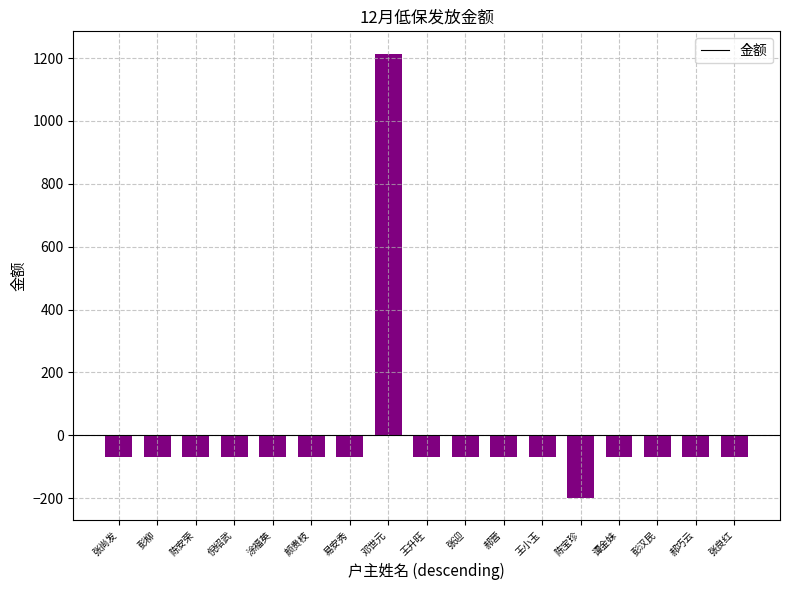

Reading left to right, list all the values displayed in this chart.

-67.8	-67.8	-67.8	-67.8	-67.8	-67.8	-67.8	1214.2	-67.8	-67.8	-67.8	-67.8	-197.8	-67.8	-67.8	-67.8	-67.8